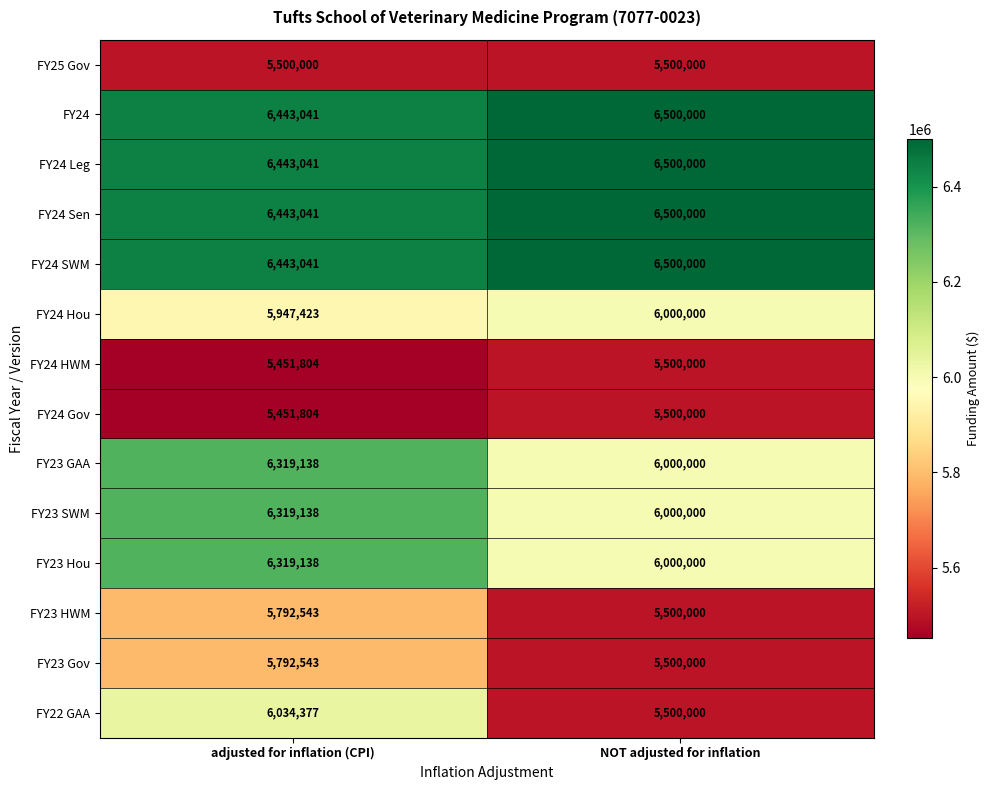

Is the value of FY24 HWM at adjusted for inflation (CPI) greater than the value of FY24 Leg at NOT adjusted for inflation?

No